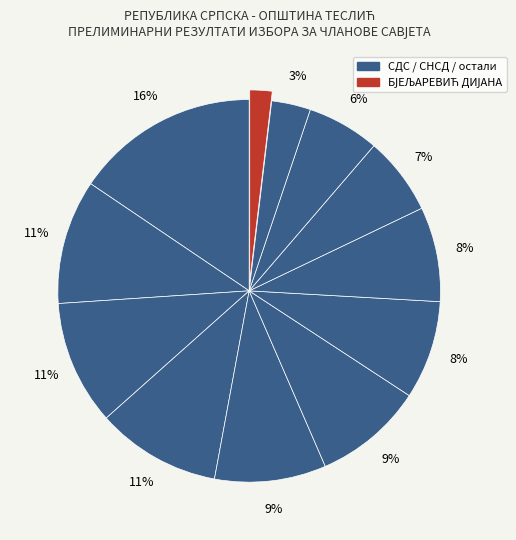

Count the number of slices in the pie.

12